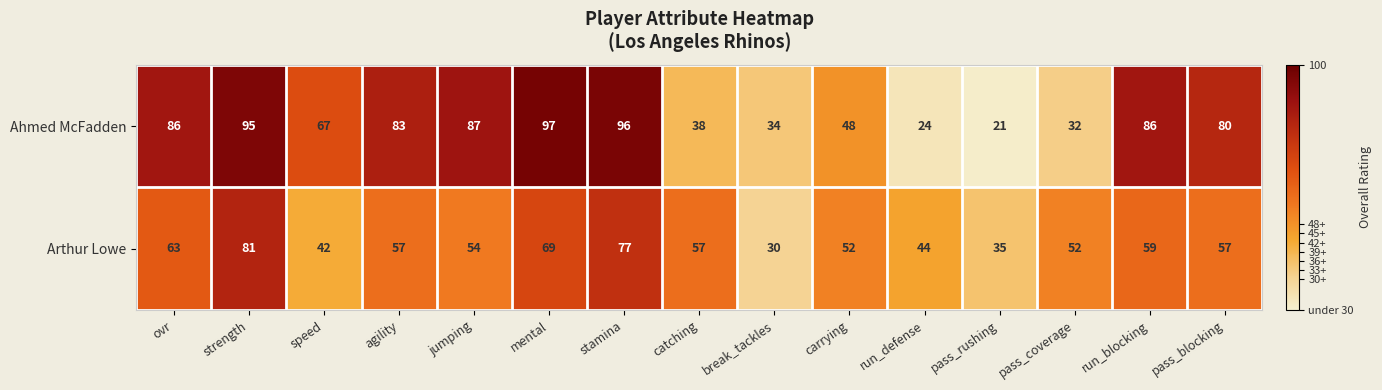

The value of Arthur Lowe at break_tackles is 30. True or false?

True